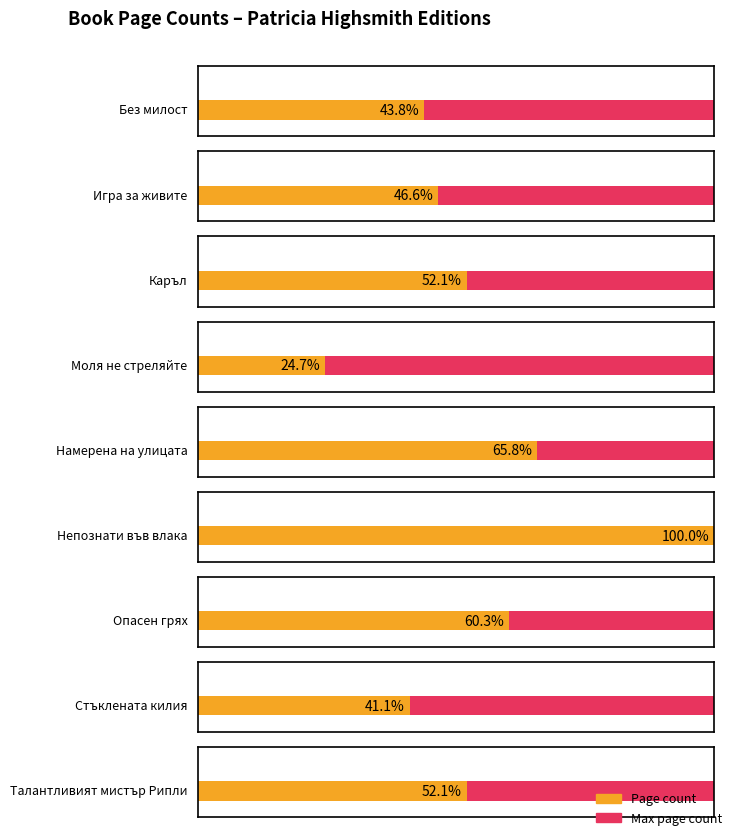

What is the value of the 1st bar from the left?

256